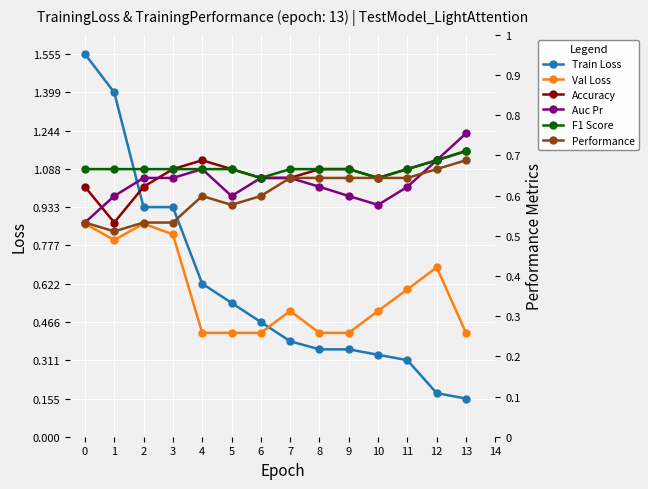

What are all the series names shown in the legend?

Train Loss, Val Loss, Accuracy, Auc Pr, F1 Score, Performance